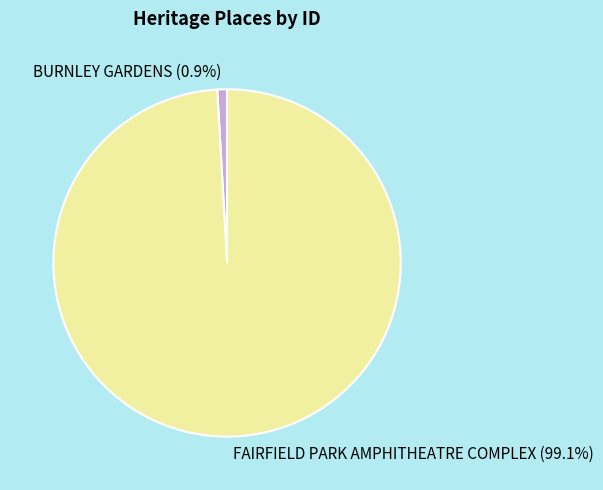

To the nearest percent, what portion does BURNLEY GARDENS represent?

1%